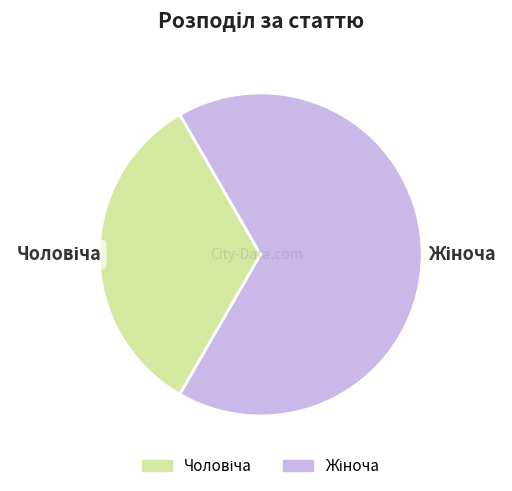

Does any single category account for the majority?

Yes